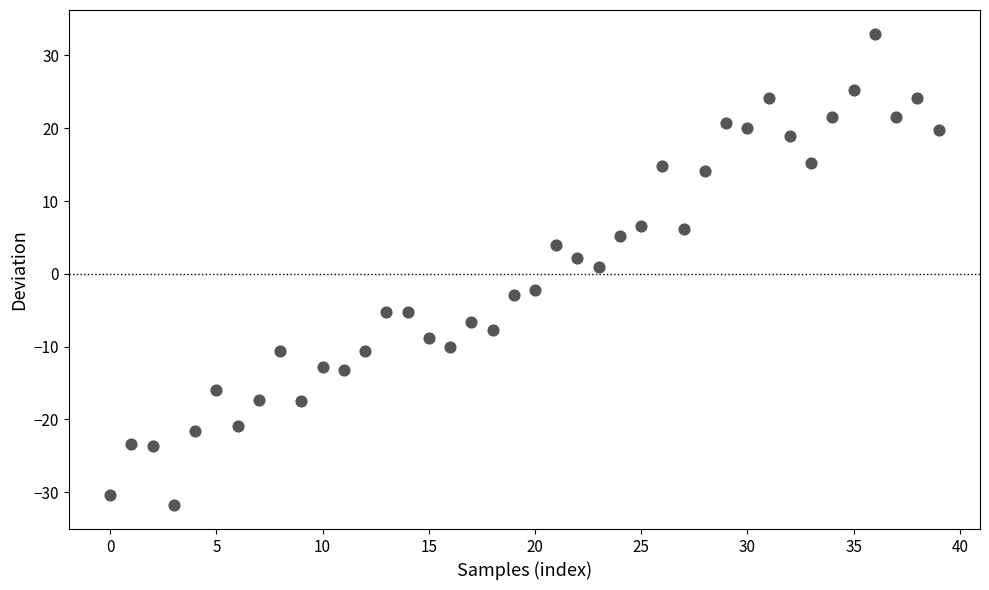

What is the range of Y values (max minus min)?

64.8